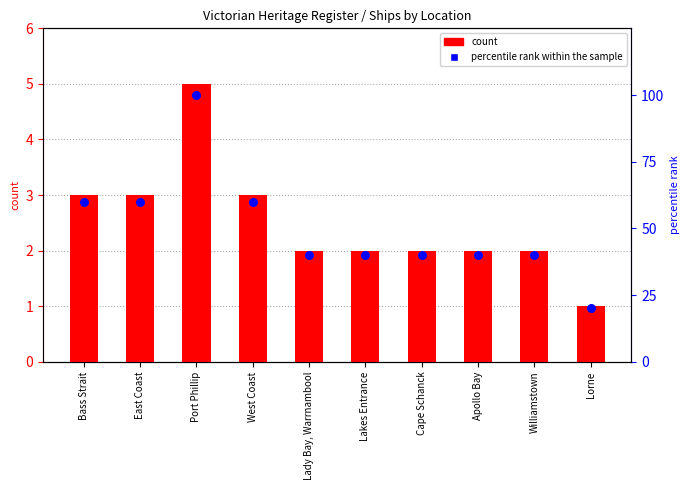

At which category is the sum across all series the highest?

Port Phillip